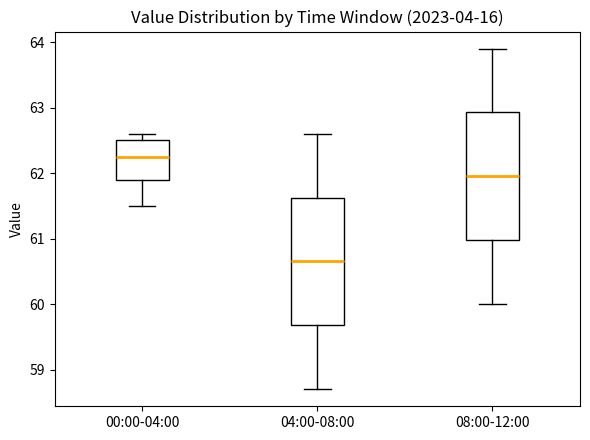

Where does the upper whisker of the box for 04:00-08:00 end on the y-axis? The values are not printed on the chart, so give them approximately, as read against the axis.

62.6